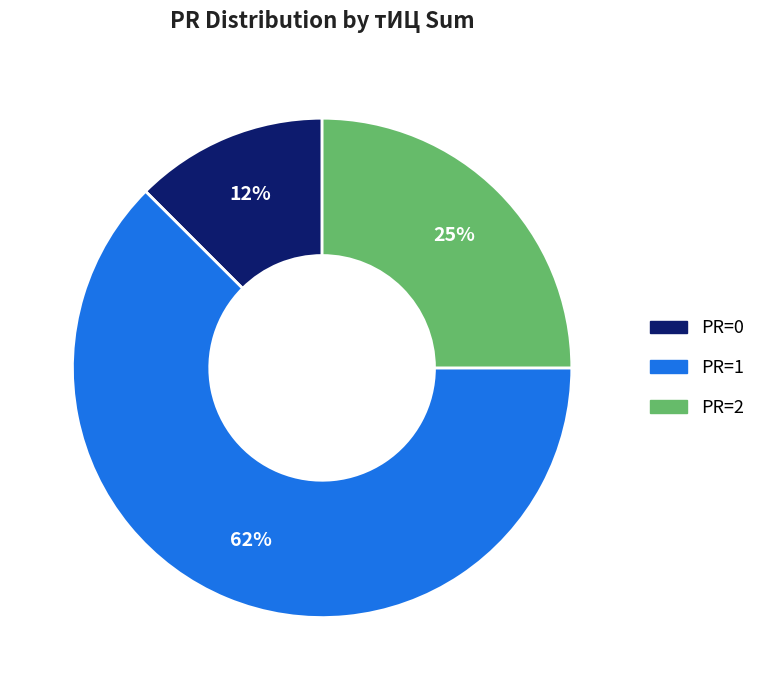

Rank the categories by value from highest to lowest.

PR=1, PR=2, PR=0